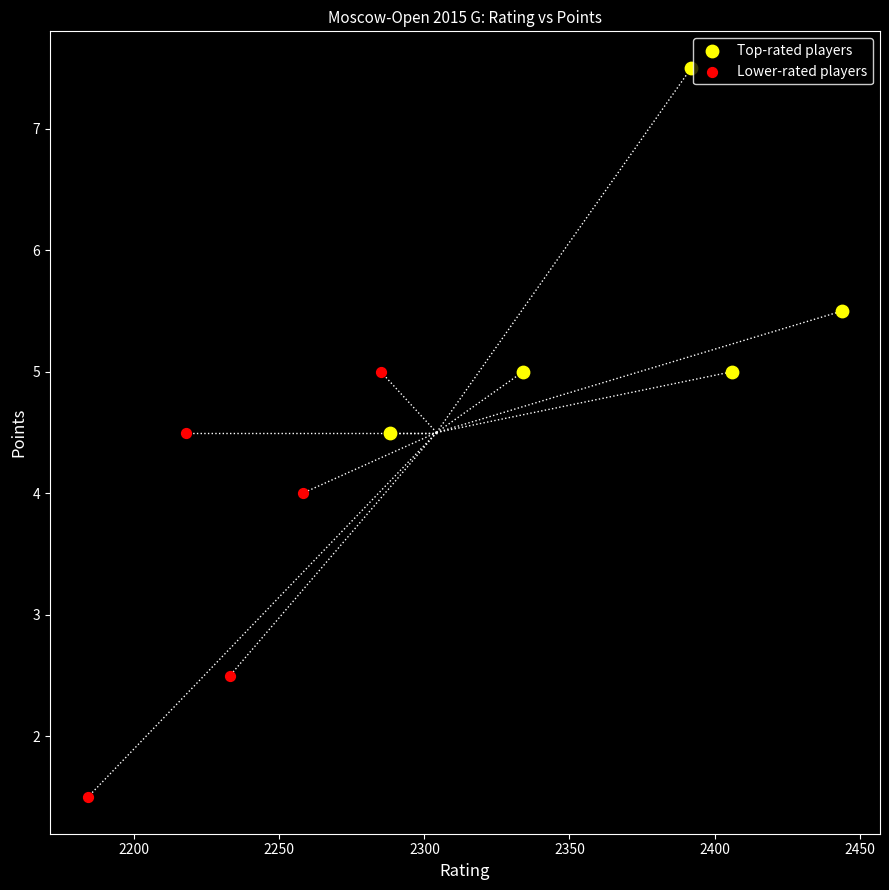

What are all the series names shown in the legend?

Top-rated players, Lower-rated players